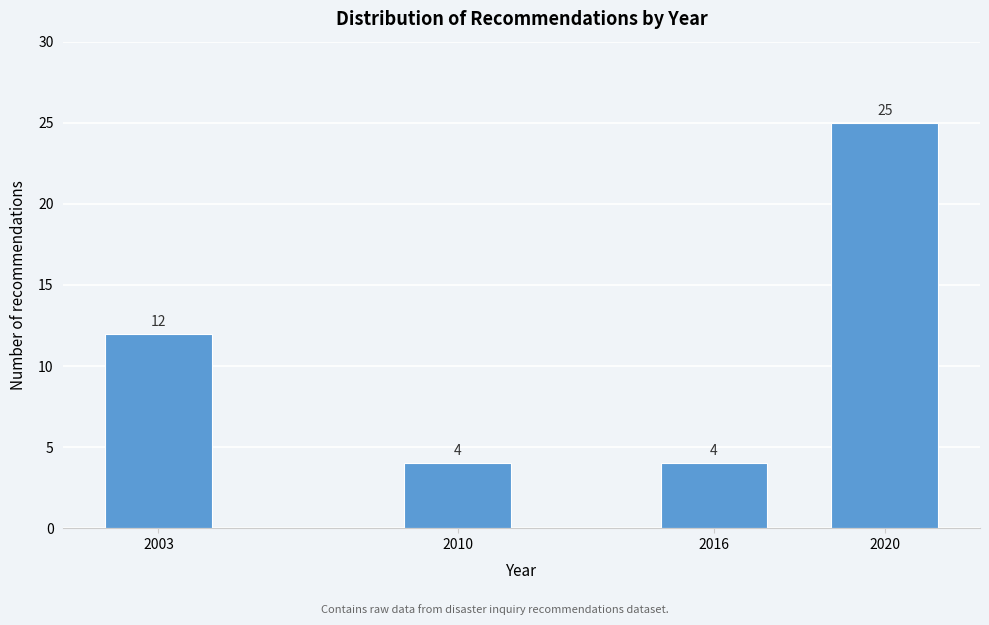

Reading left to right, list all the values displayed in this chart.

2003=12	2010=4	2016=4	2020=25